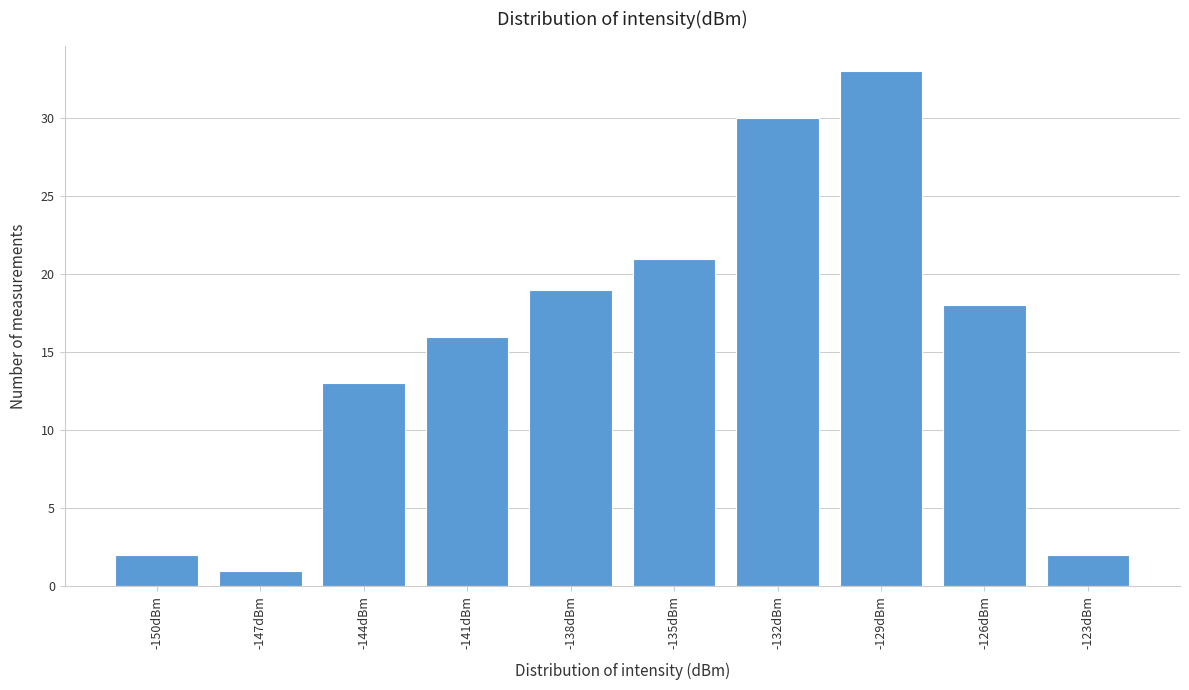

Reading left to right, list all the values displayed in this chart.

-150dBm=2	-147dBm=1	-144dBm=13	-141dBm=16	-138dBm=19	-135dBm=21	-132dBm=30	-129dBm=33	-126dBm=18	-123dBm=2